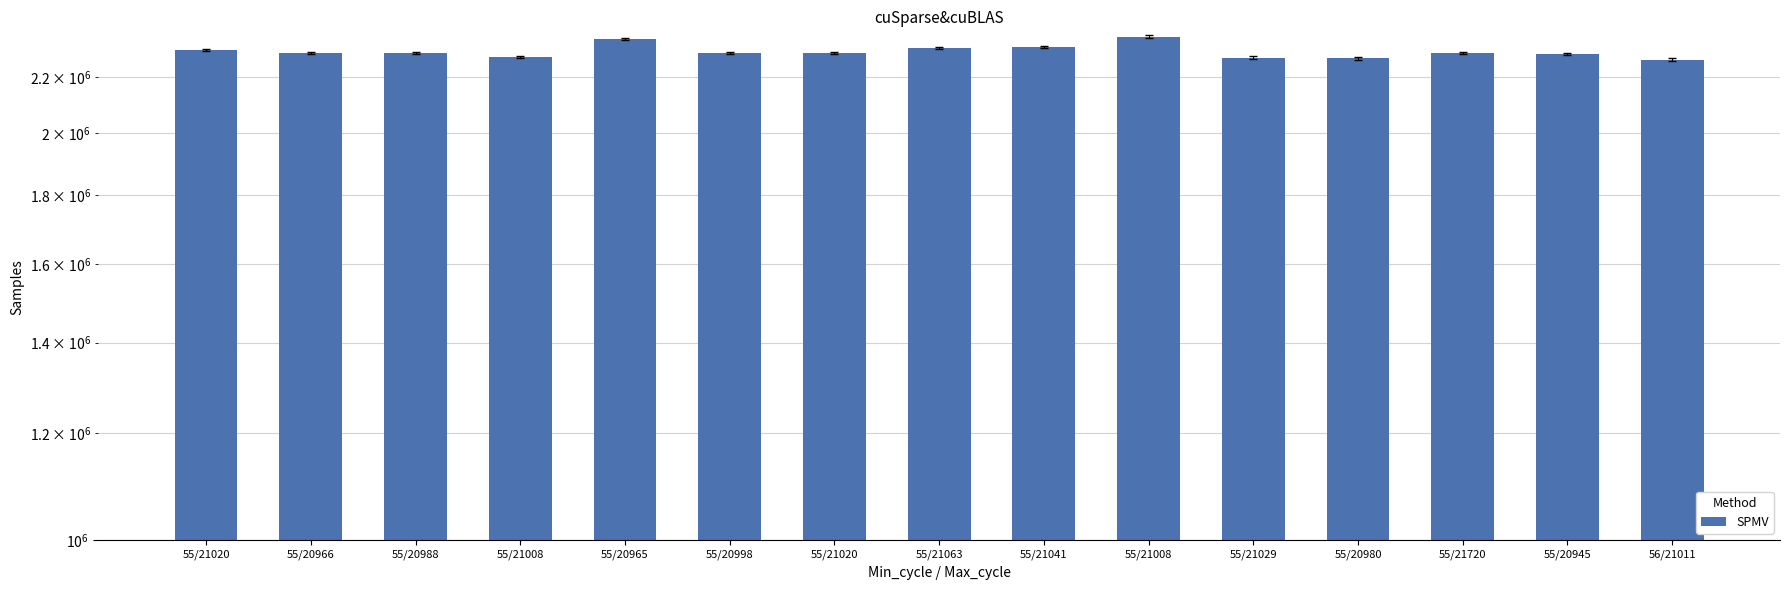

What is the change in value from 55/20988 to 55/21020?

-1125